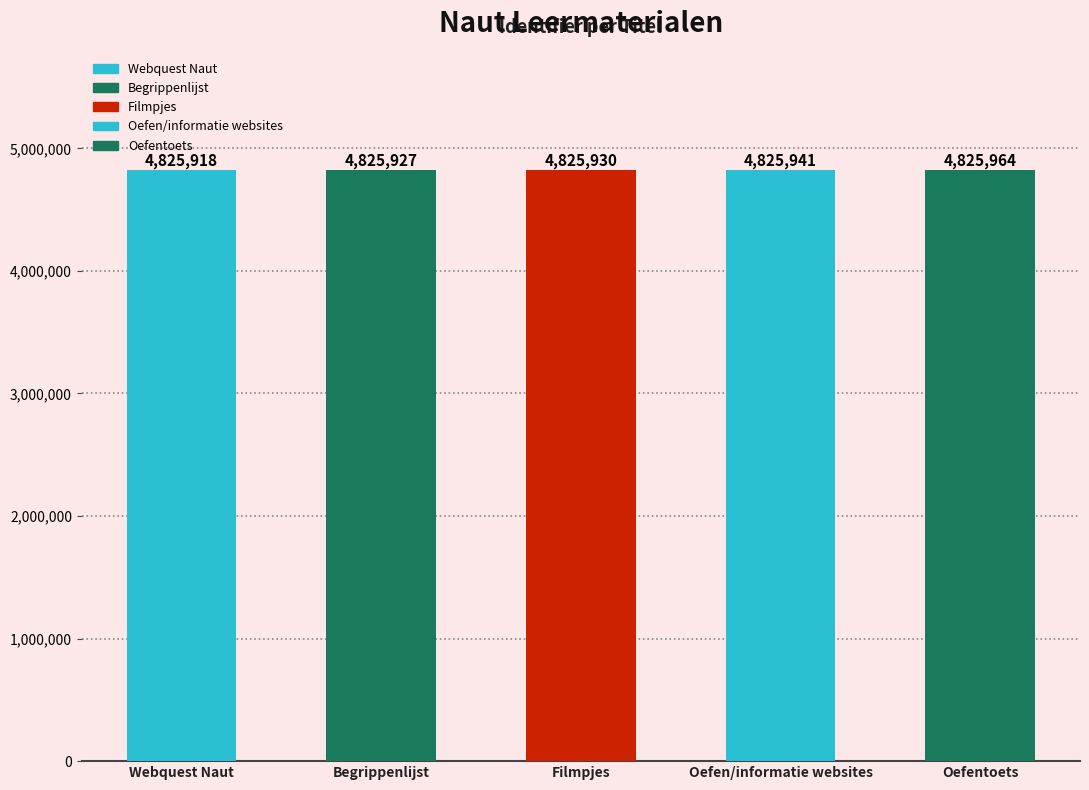

Count the number of values greater than 4825930.

2